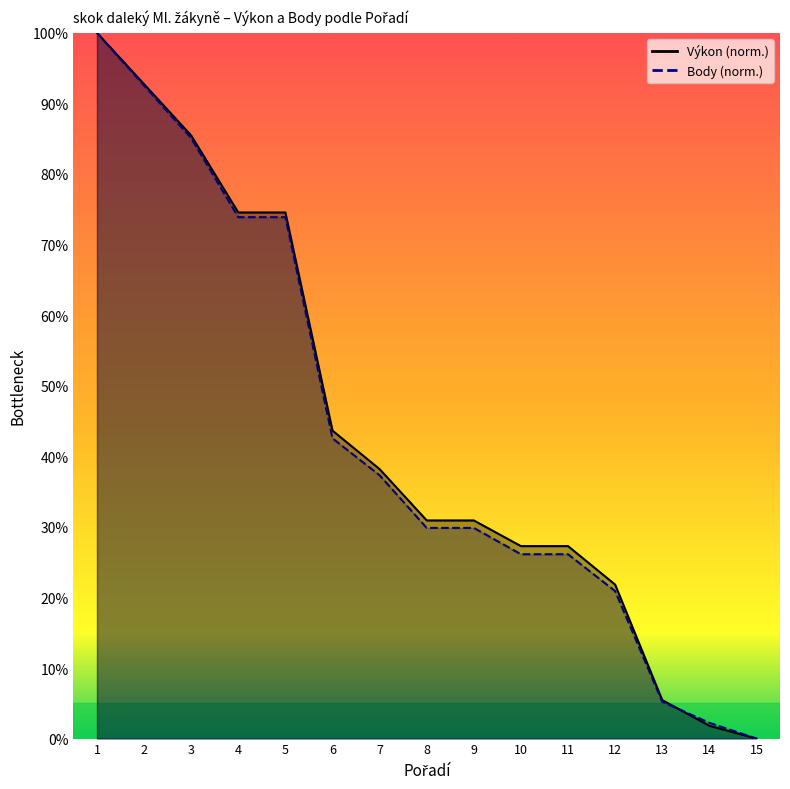

What is the spread (max minus min) of values at 3?

0.4